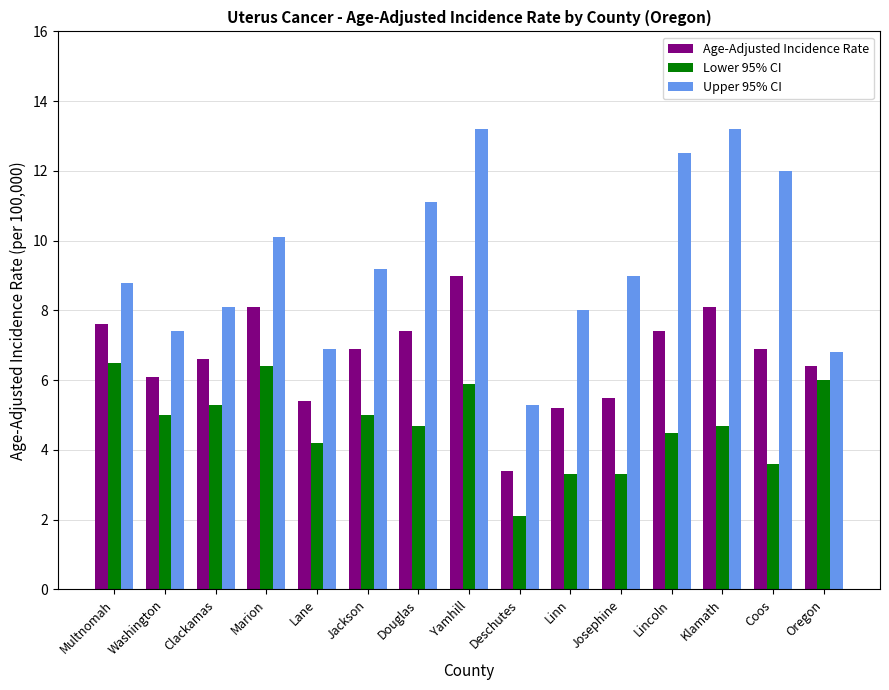

At which label does Lower 95% CI reach its minimum?

Deschutes